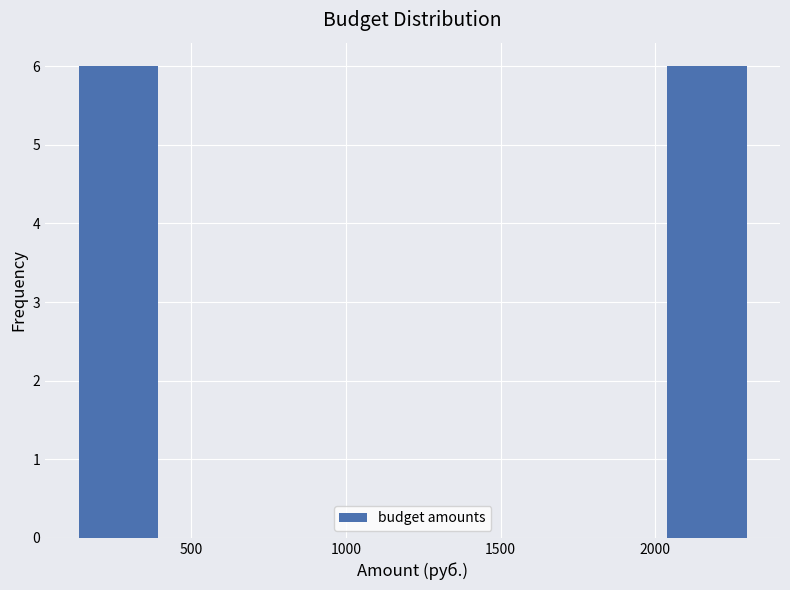

Reading left to right, list every bar in this chart as the range it spans on the x-axis followed by its height. Neither the bar edges nor the heights are printed on the chart, so give them approximately, as read against the axes.

150 to 400: 6
400 to 700: 0
700 to 950: 0
950 to 1200: 0
1200 to 1500: 0
1500 to 1750: 0
1750 to 2050: 0
2050 to 2300: 6